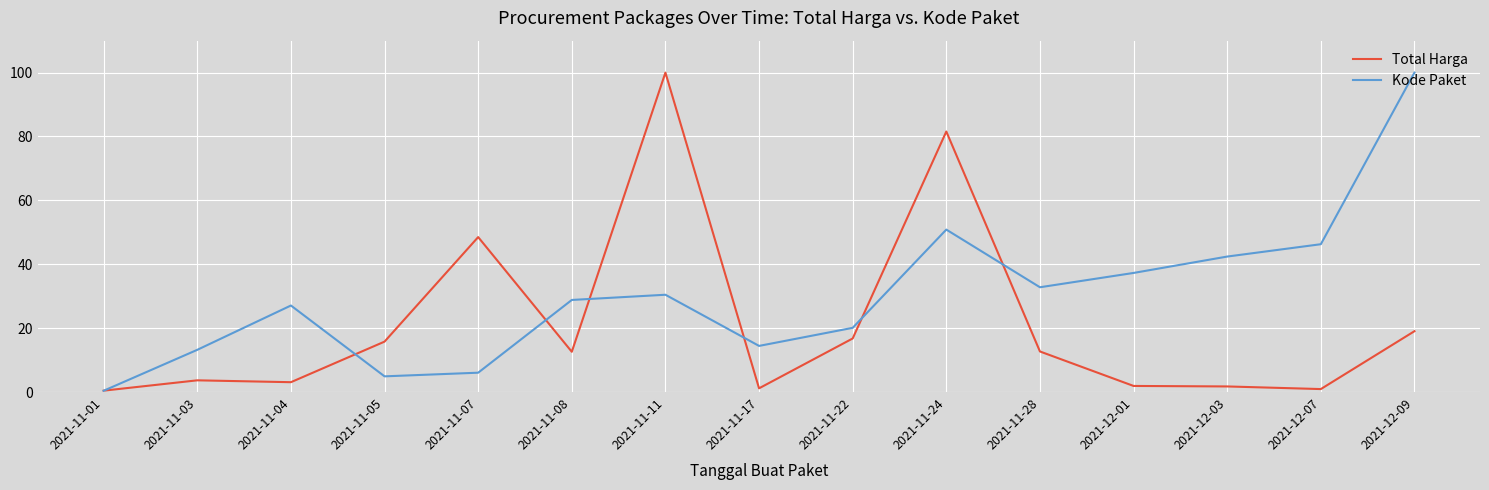

What position from the right is 2021-11-04?

13